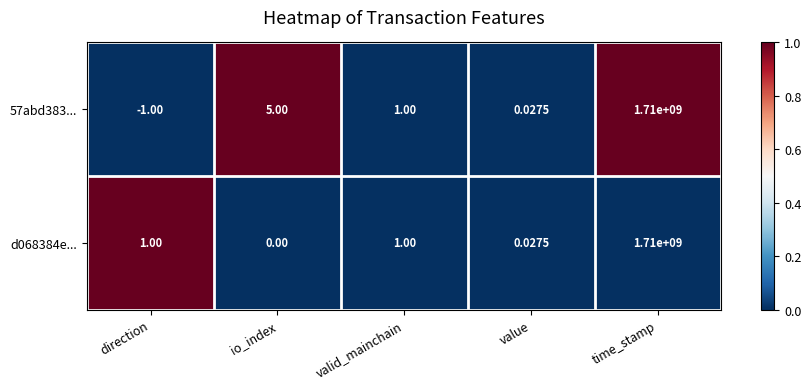

Where is 57abd383... nearest to the value 854999999?

io_index